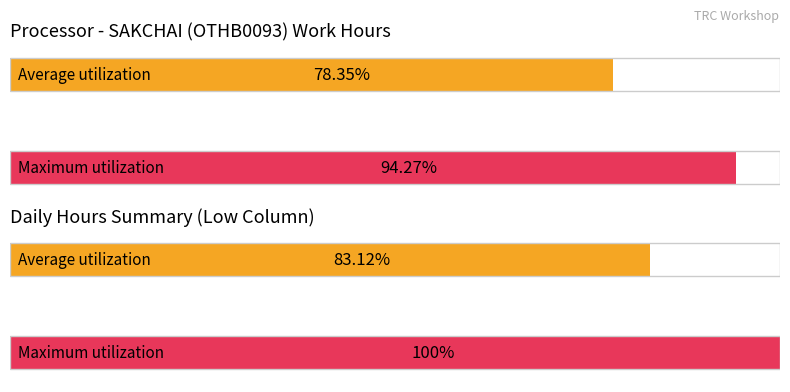

At which label does Average utilization reach its peak?

2